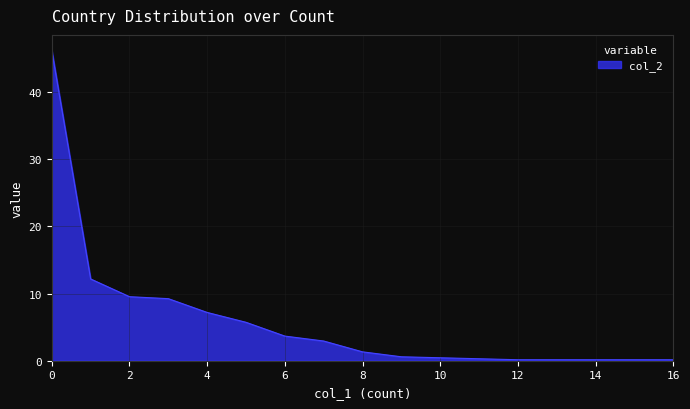

How many values are below 1?

8